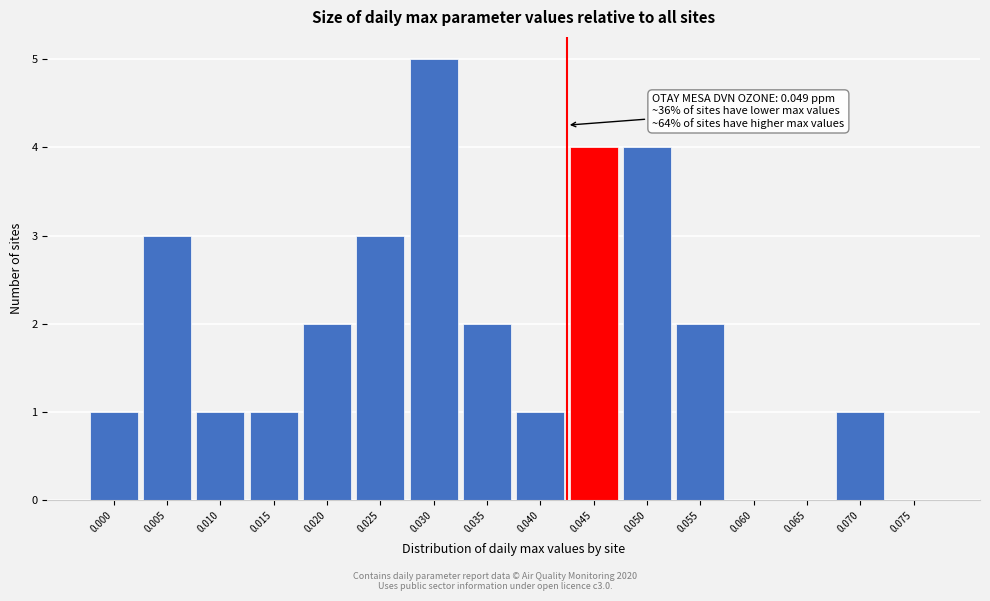

Reading right to left, list all the values displayed in this chart.

0.075=0	0.070=1	0.065=0	0.060=0	0.055=2	0.050=4	0.045=4	0.040=1	0.035=2	0.030=5	0.025=3	0.020=2	0.015=1	0.010=1	0.005=3	0.000=1